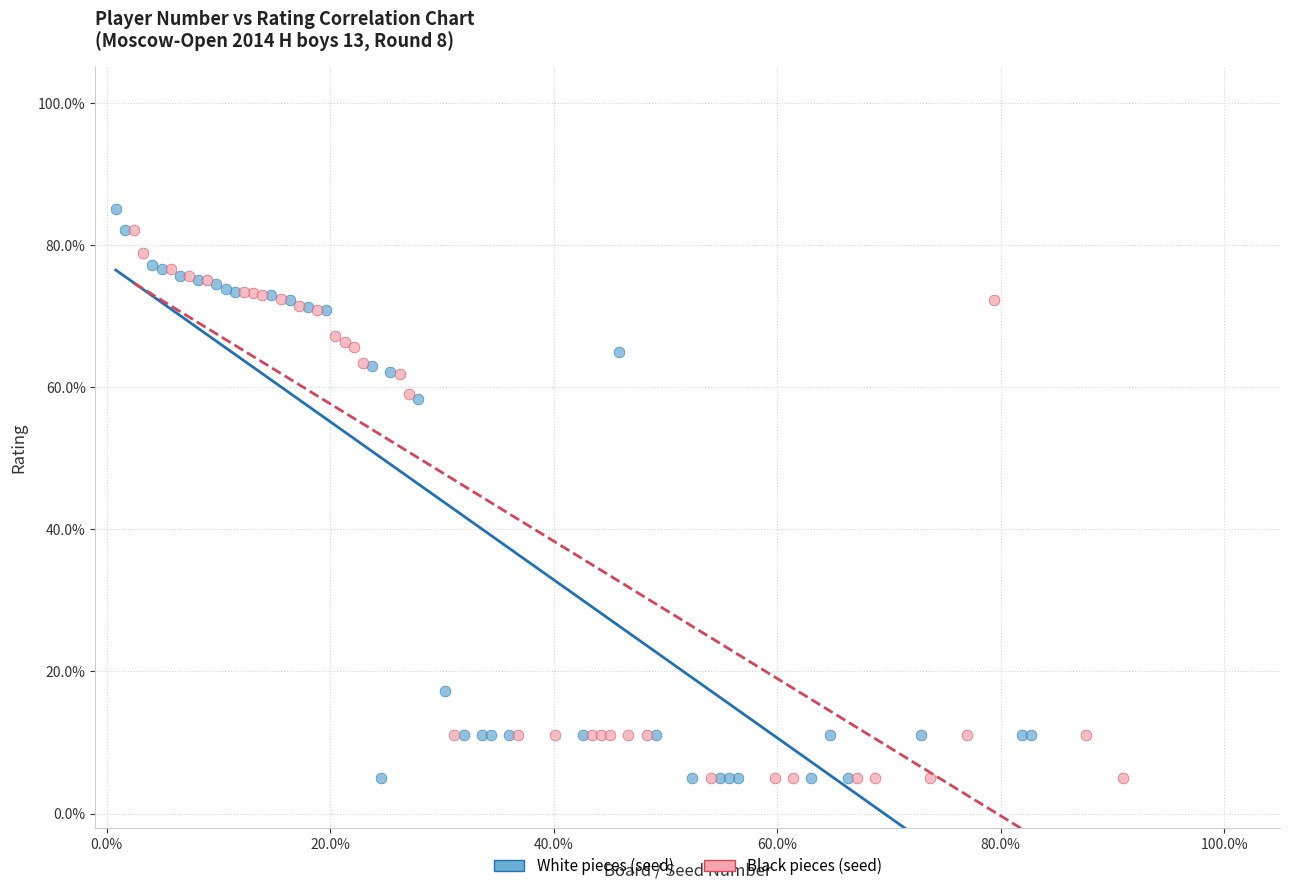

What are all the series names shown in the legend?

White pieces (seed), Black pieces (seed)